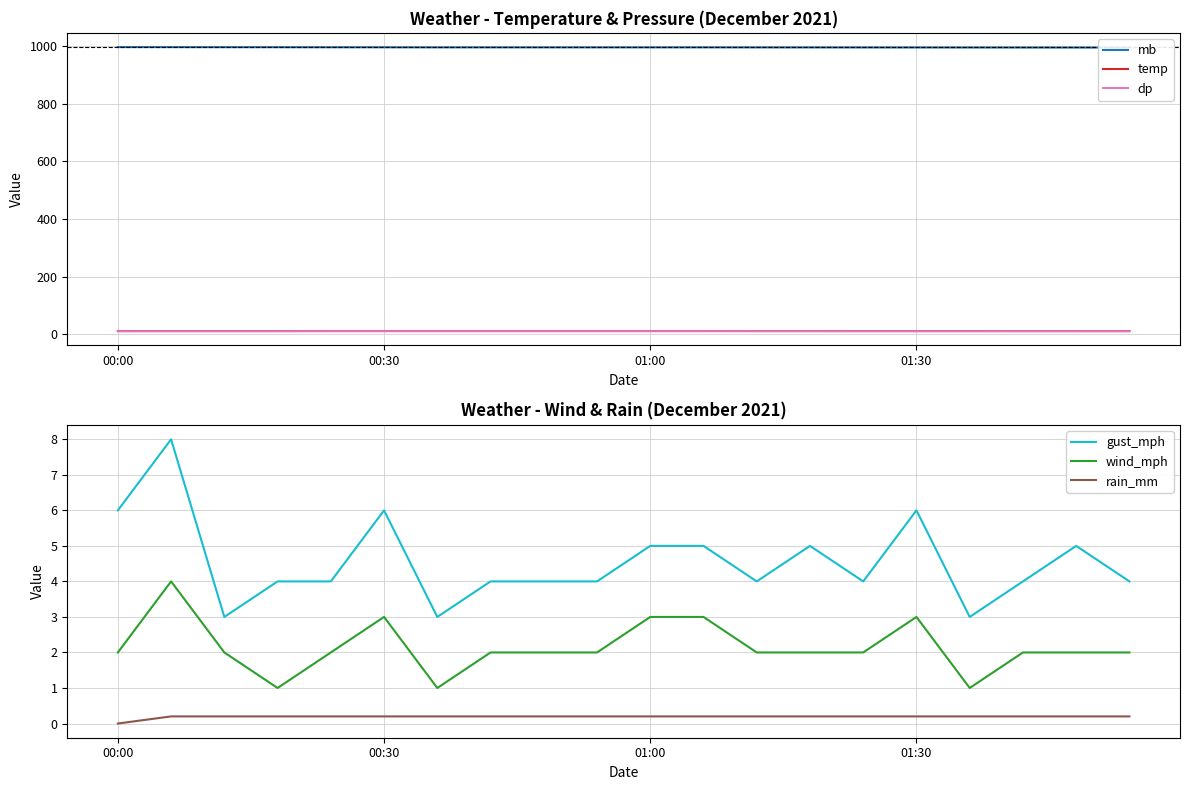

What is the highest value of the gust_mph series?

8.0